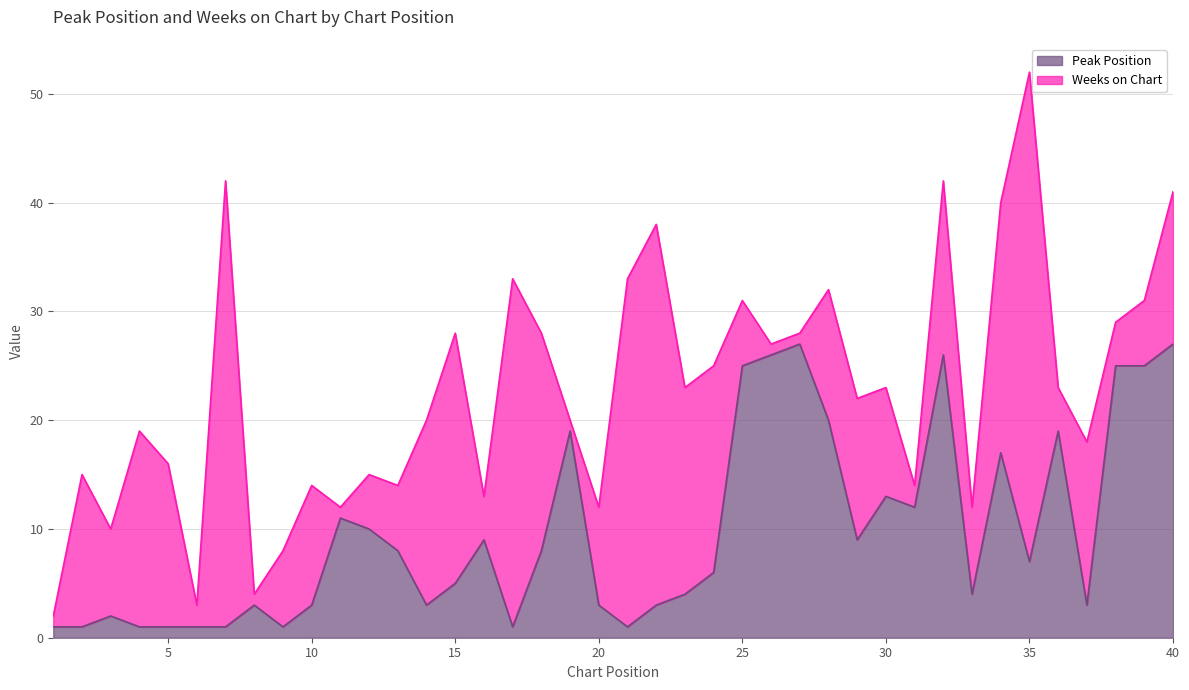

Is it true that Peak Position equals 27 at 40?

True